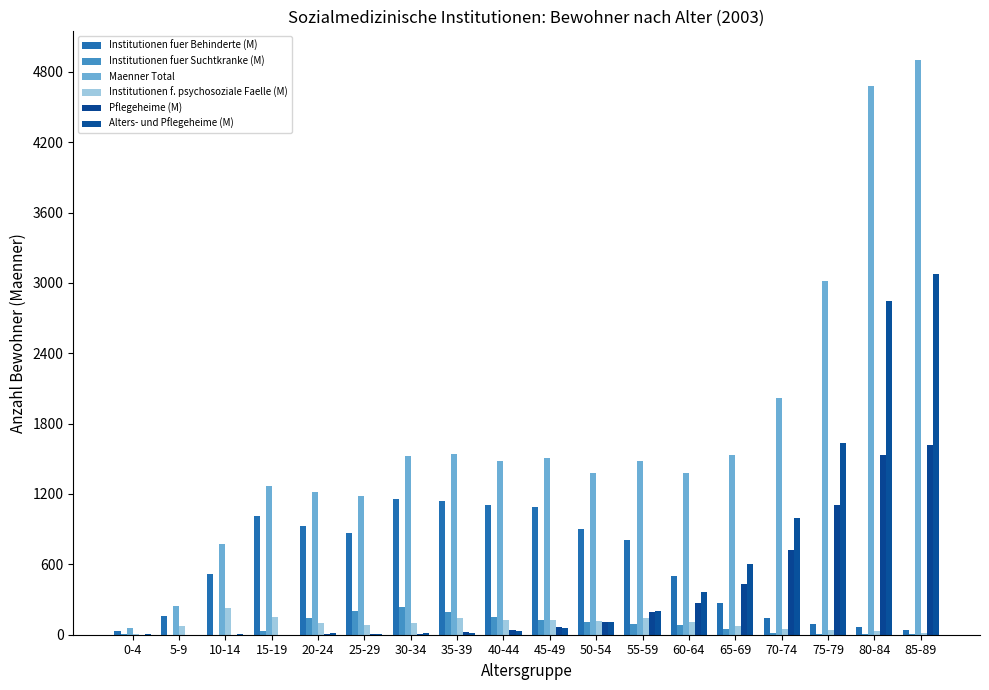

What is the approximate value of Maenner Total at 45-49?

1503